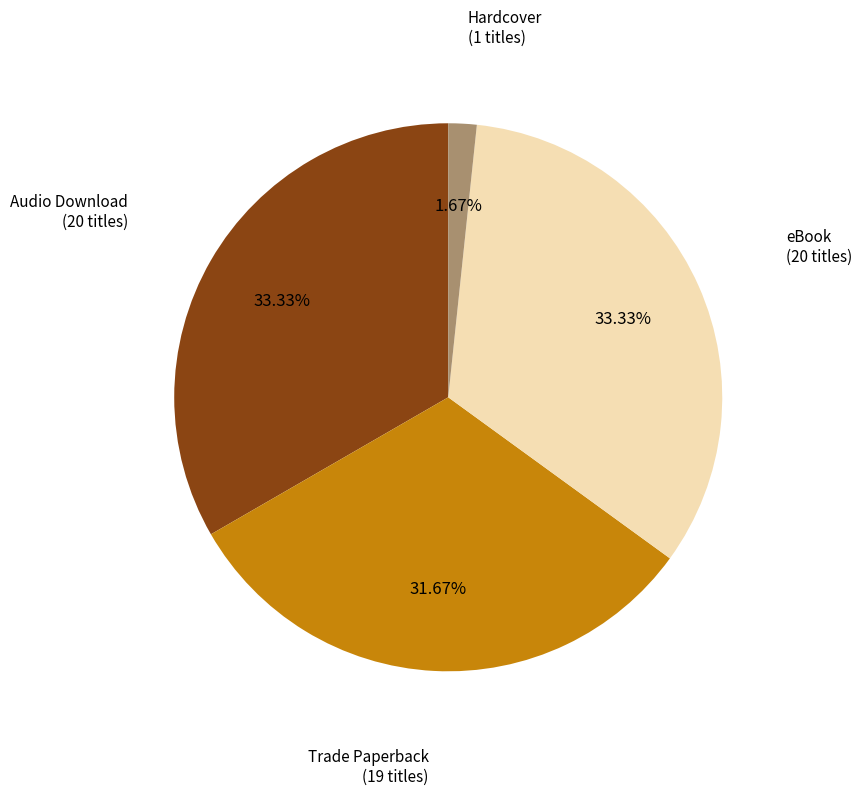

Is there a majority slice in this chart?

No